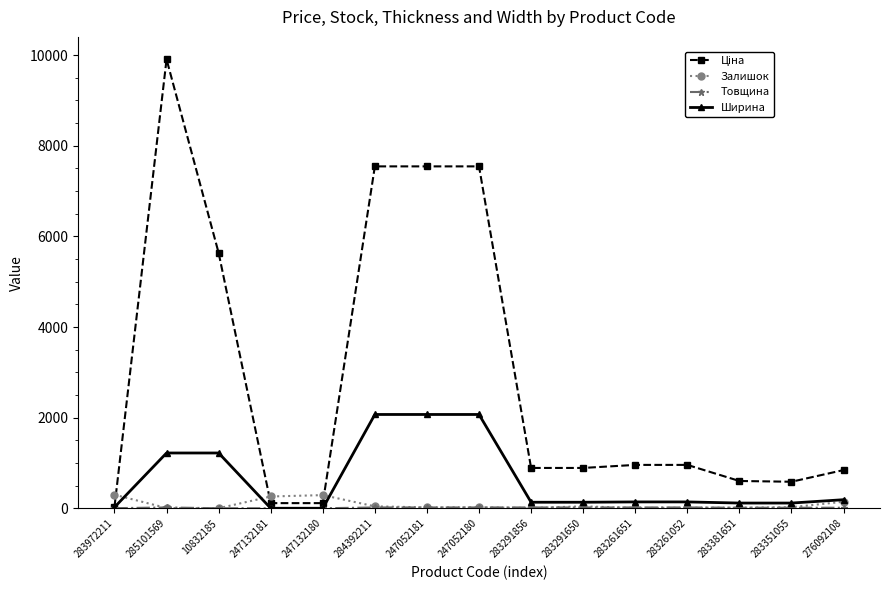

Does the chart have visible grid lines?

No